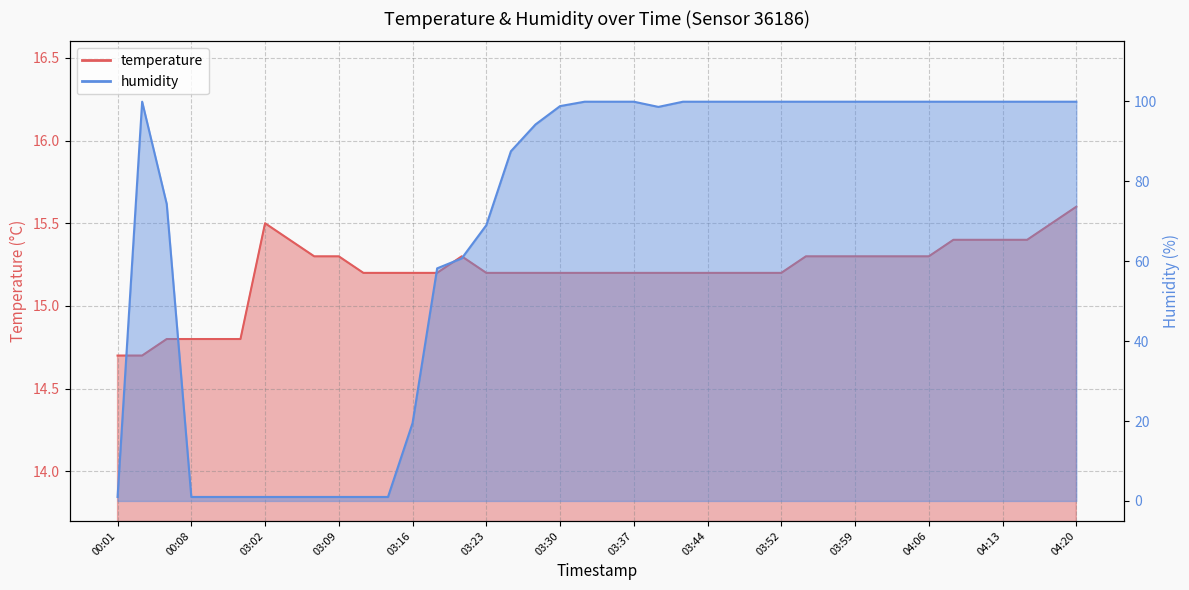

Is it true that humidity equals 98.6 at 03:40?

True